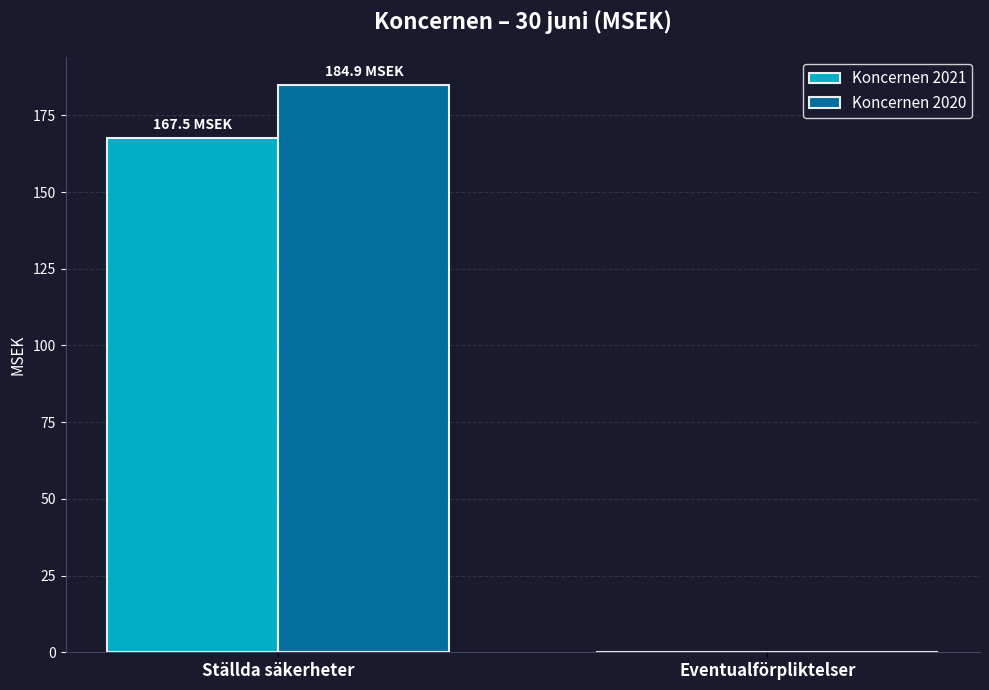

Which series has the largest total across all categories?

Koncernen 2020